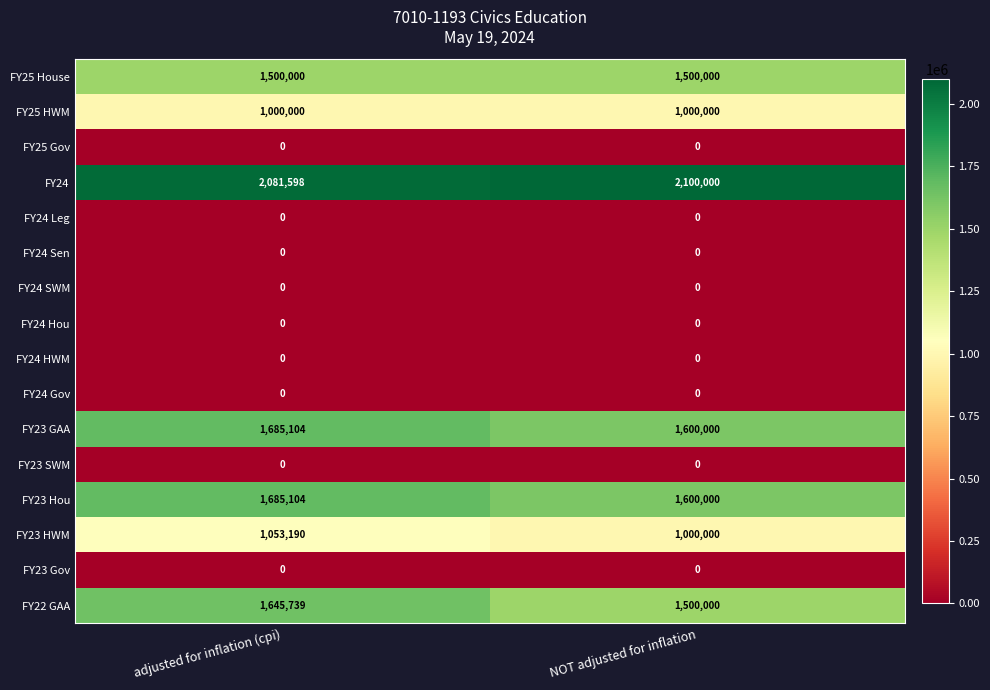

Count the number of categories in the chart.

2